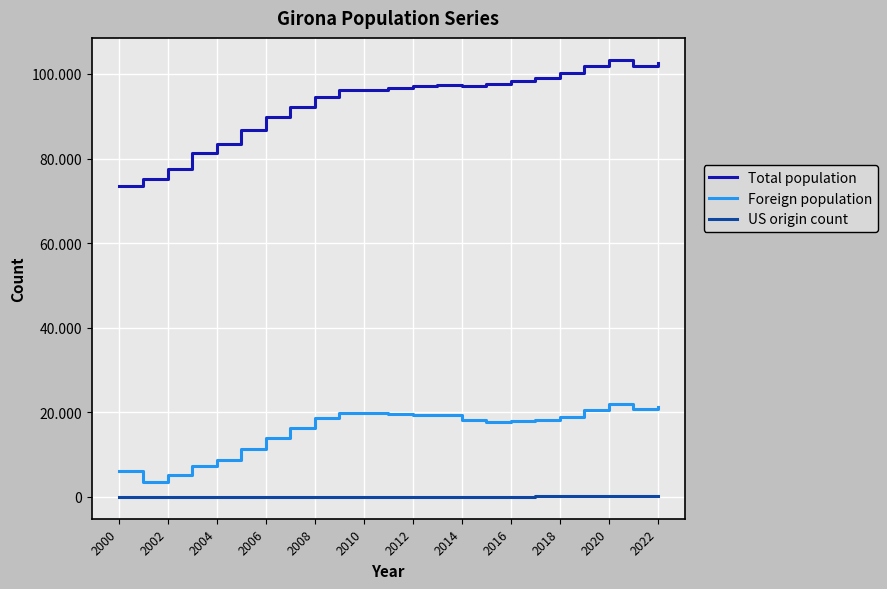

How many interior local valleys does the Total population series have?

2